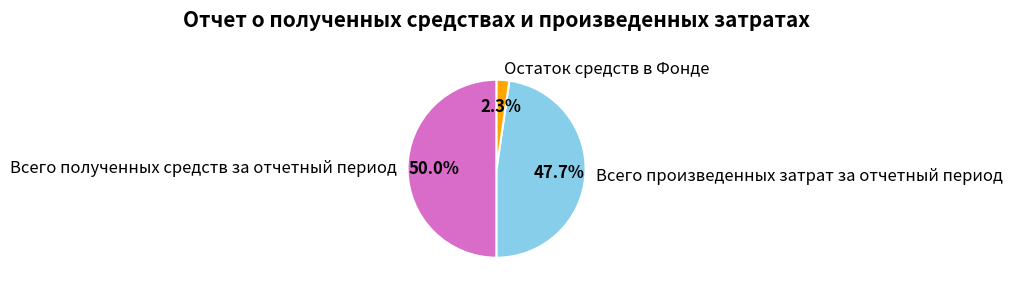

Does Остаток средств в Фонде account for over 50% of the chart?

No